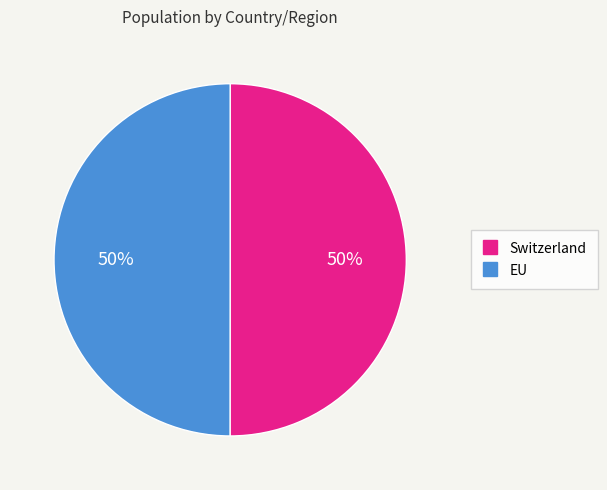

Approximately how many times larger is the value at EU compared to Switzerland?

1.0